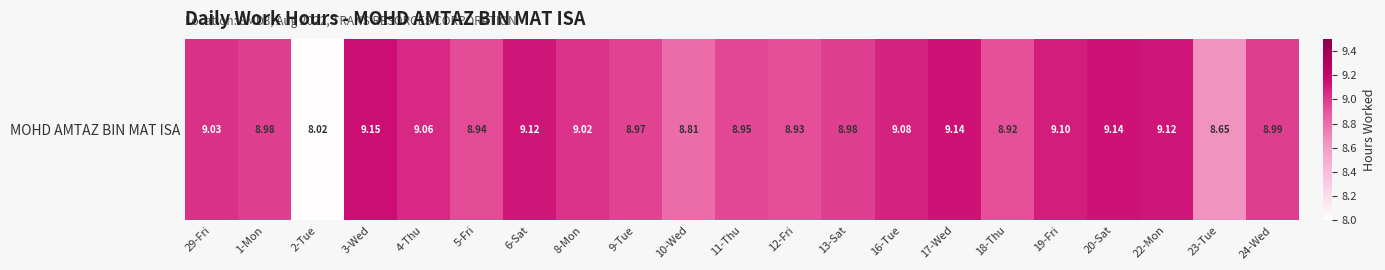

Which label corresponds to the largest value in the chart?

3-Wed